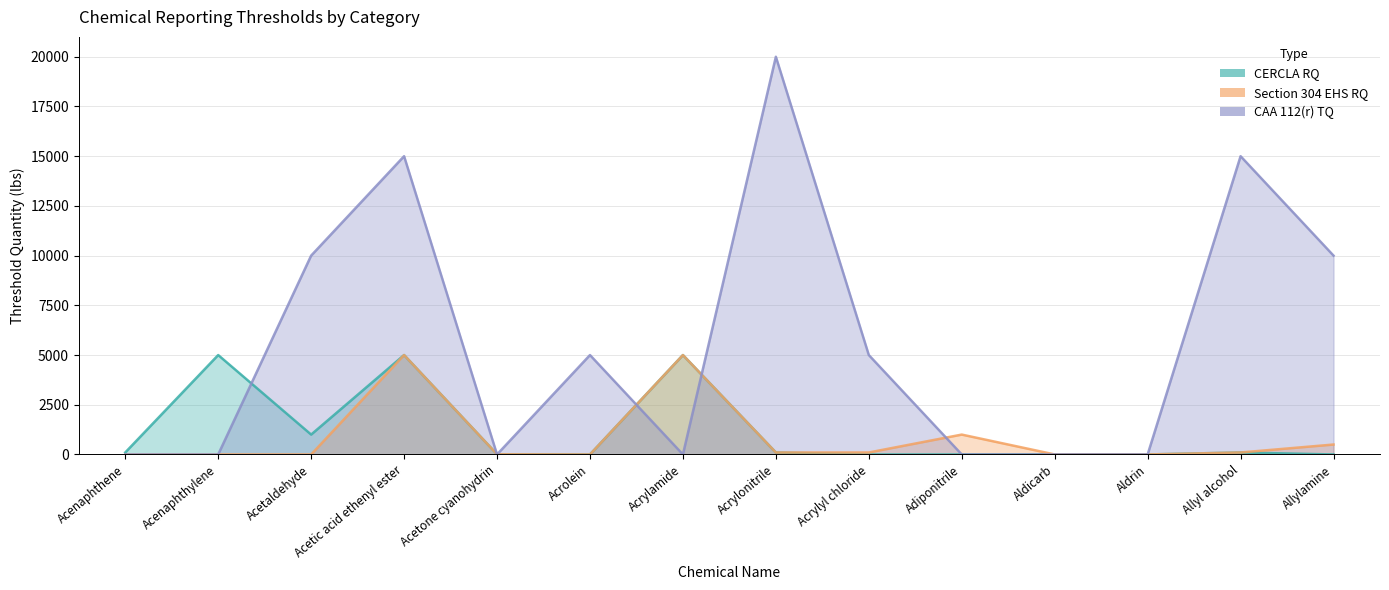

How many values in the CERCLA RQ series exceed 100?

4